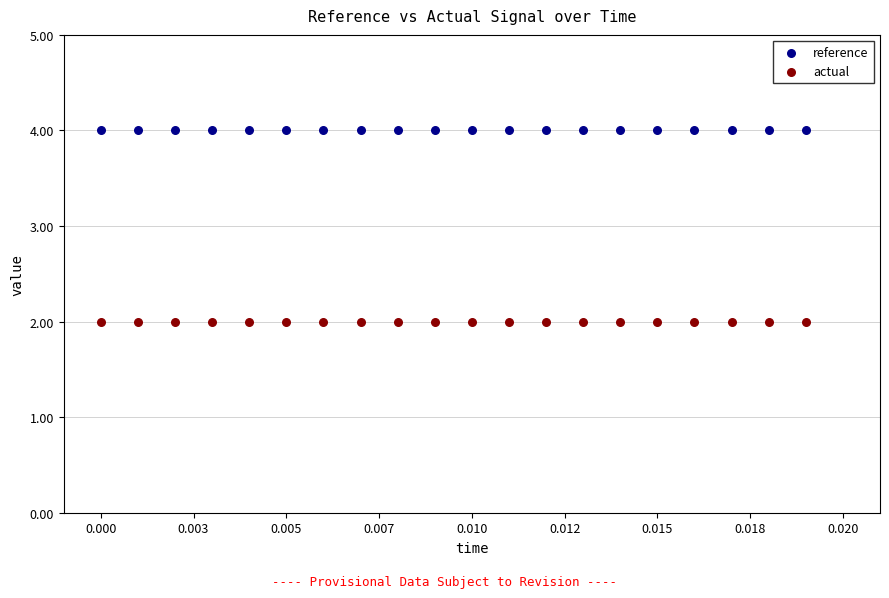

What are all the series names shown in the legend?

reference, actual